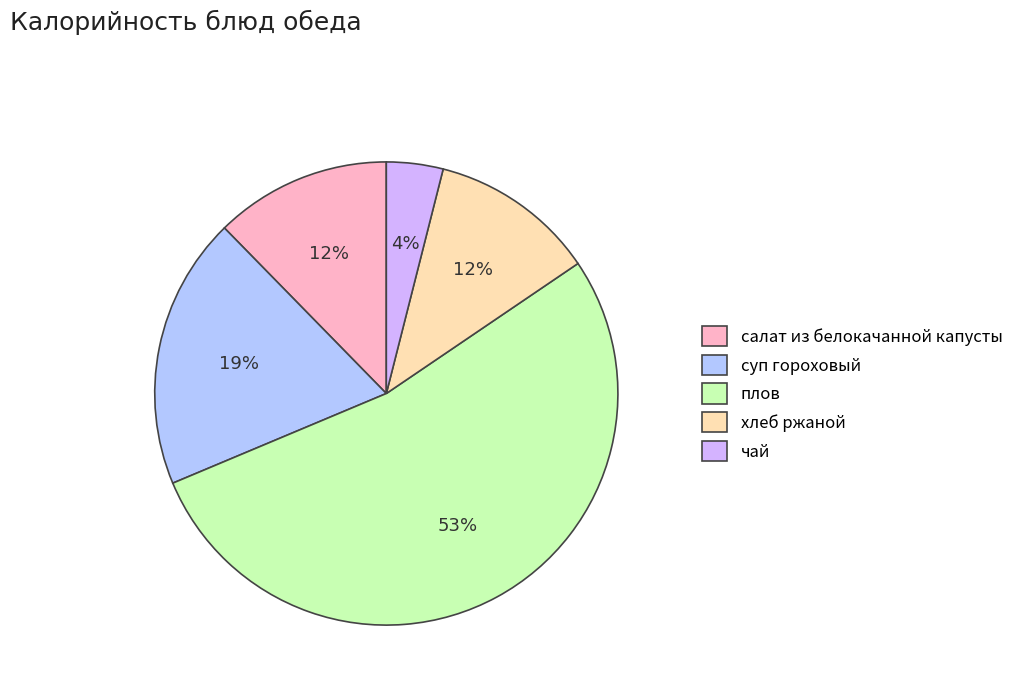

Rank the categories by value from lowest to highest.

чай, хлеб ржаной, салат из белокачанной капусты, суп гороховый, плов